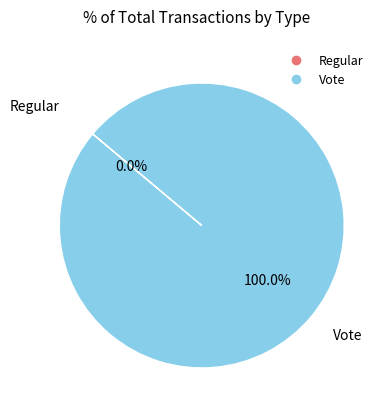

Rank the categories by value from highest to lowest.

Vote, Regular